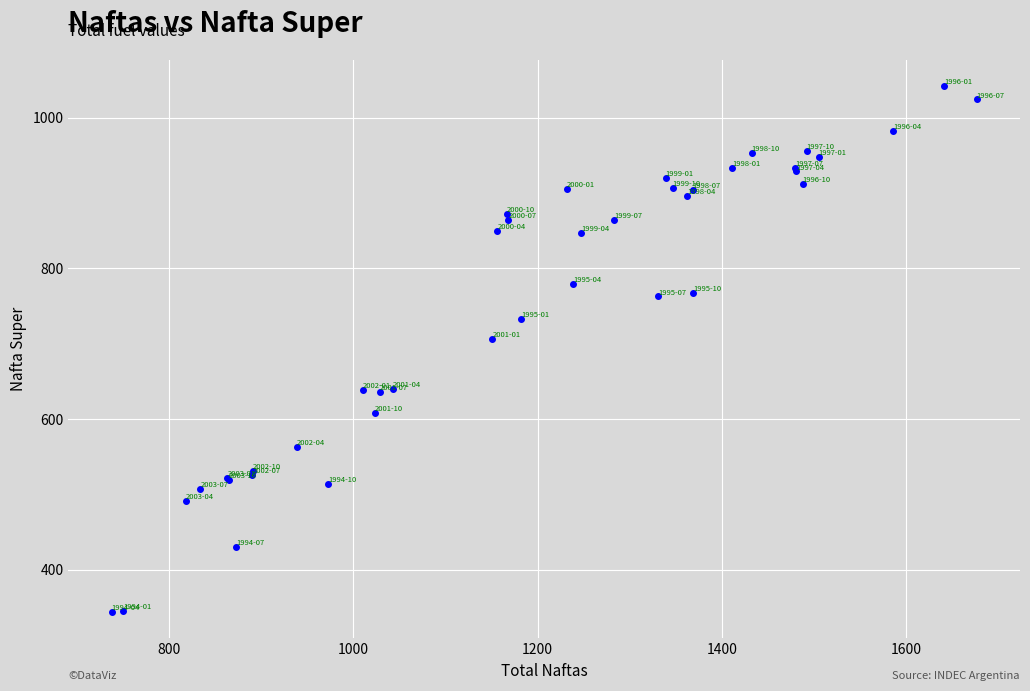

What Y value in the scatter plot is closest to 692?

706.1